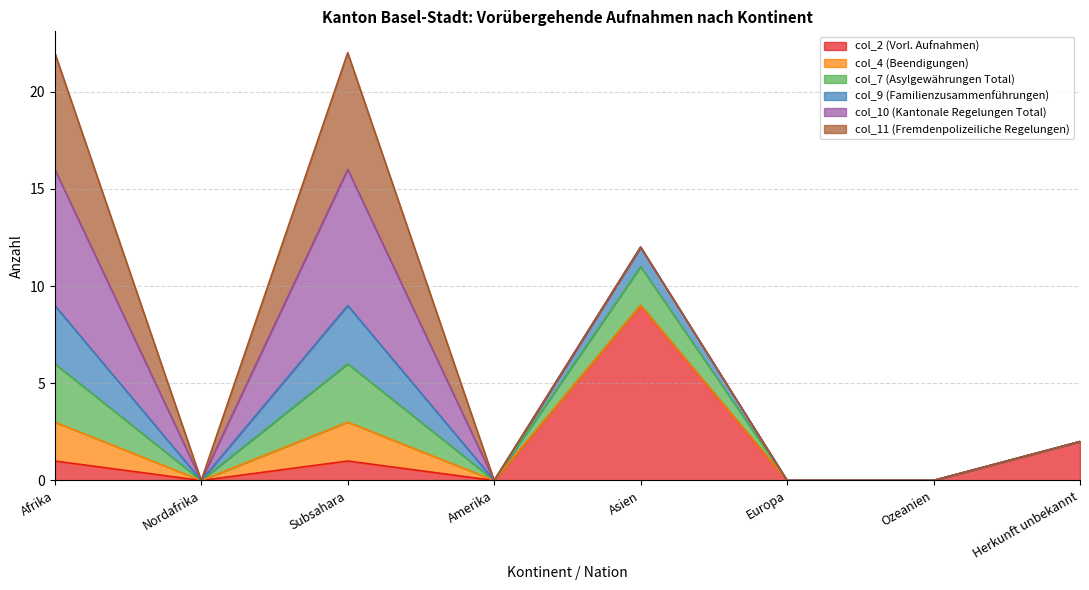

At which label does col_2 (Vorl. Aufnahmen) reach its peak?

Asien